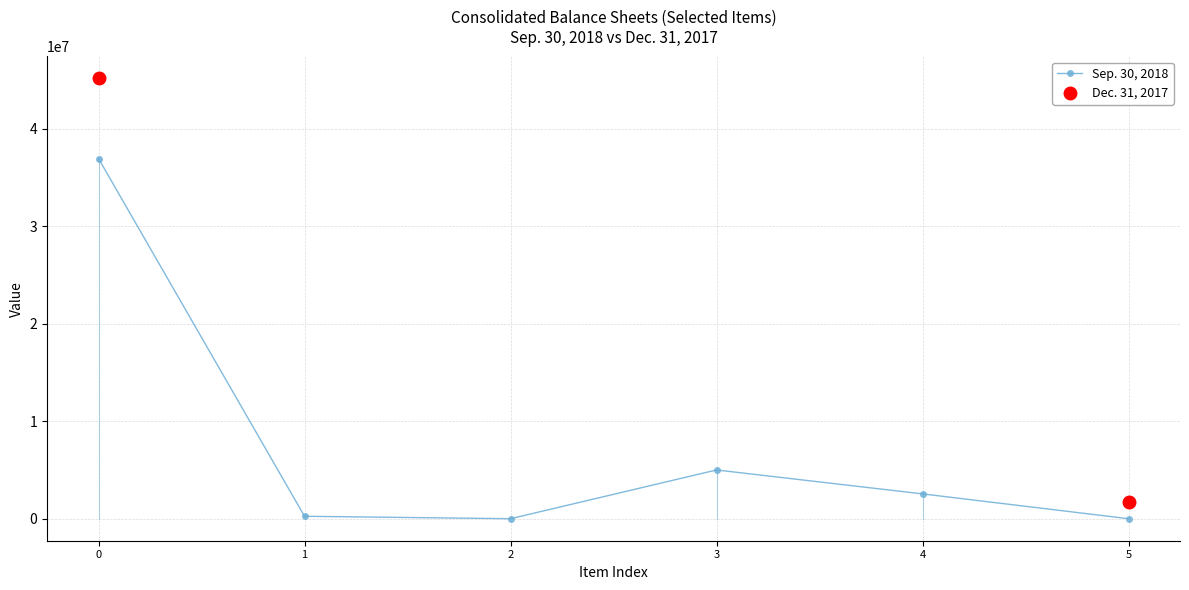

How many categories are shown in the chart?

6